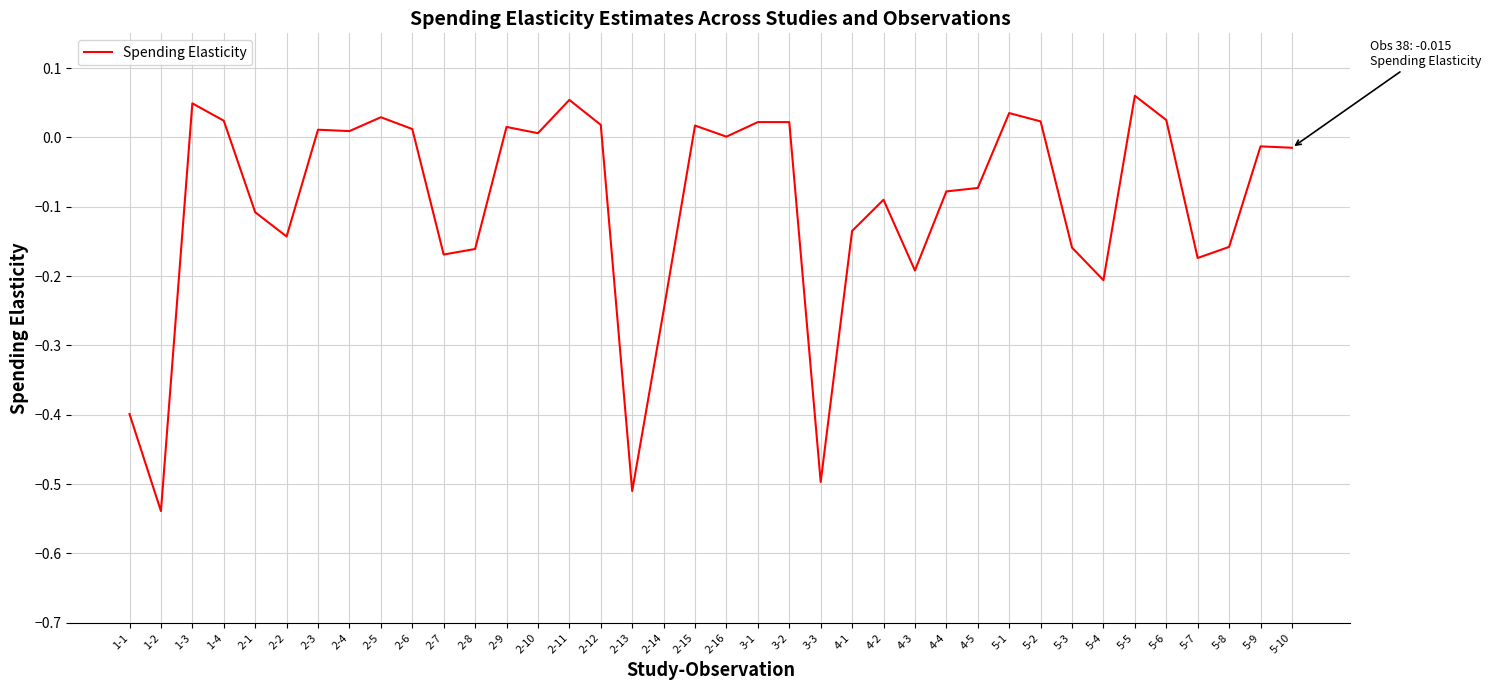

What position from the right is 3-3?

16